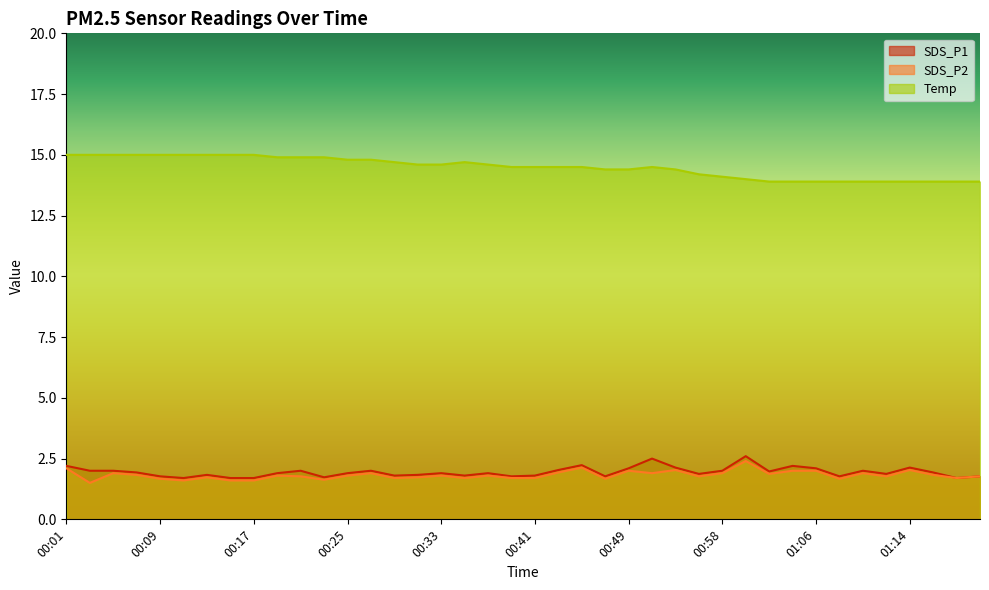

How many categories are shown in the chart?

40